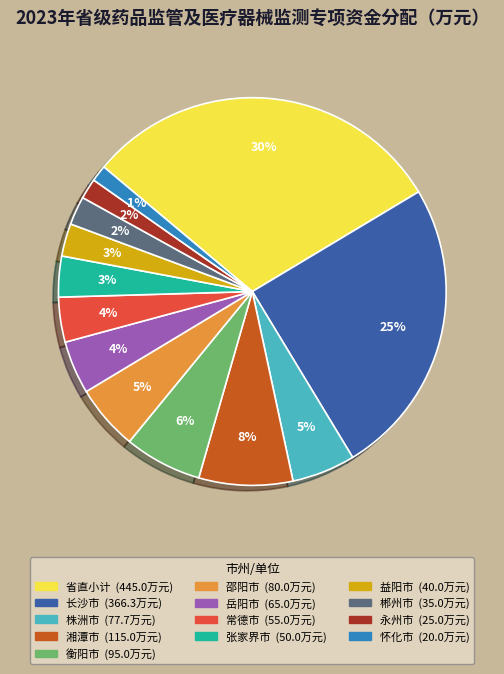

Does any single category account for the majority?

No